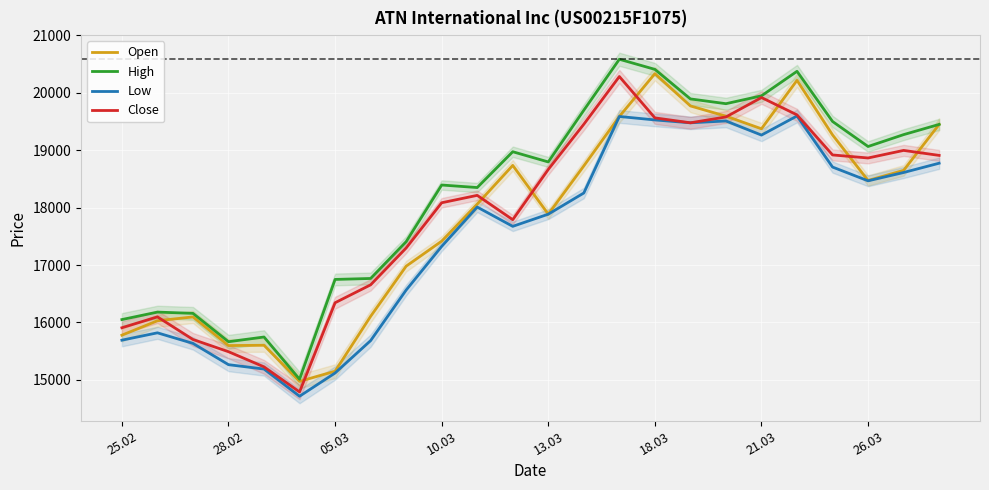

Is the value of Open at 21.03 greater than the value of Low at 28.02?

Yes